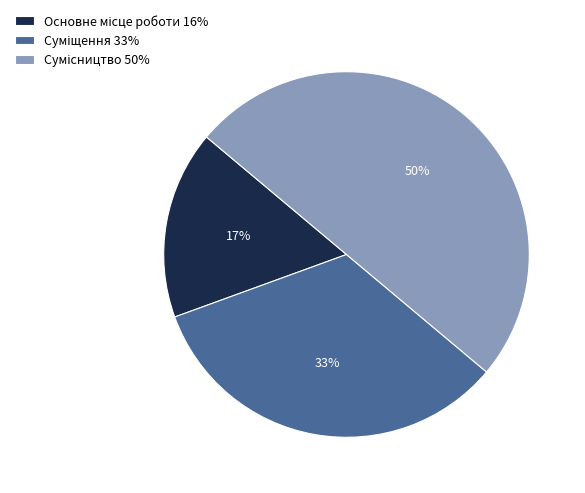

To the nearest percent, what is the difference between the largest and smallest slice percentages?

33%